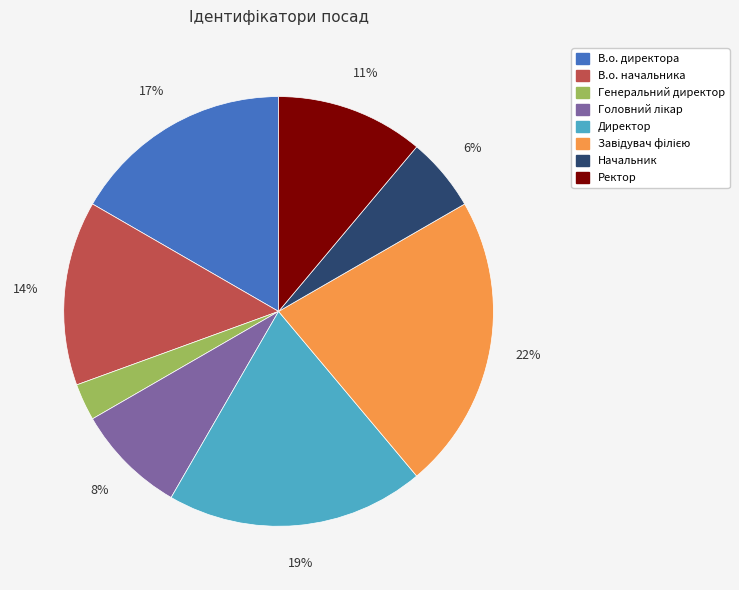

Is there any slice that represents more than half of the pie?

No